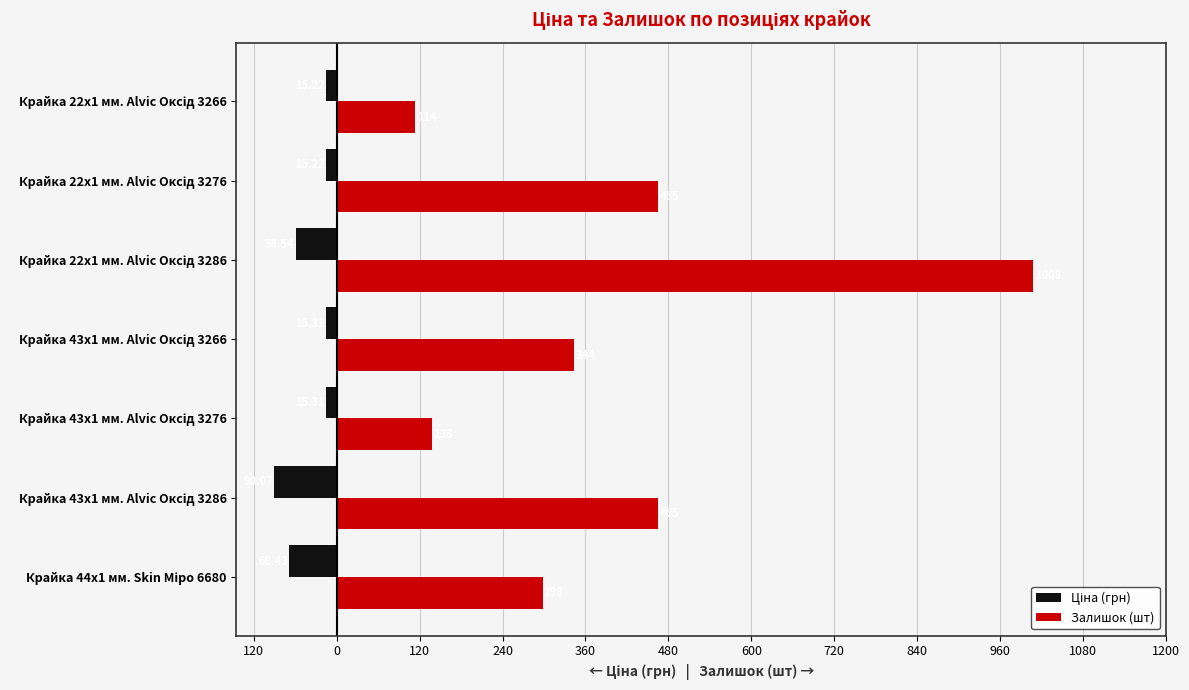

What is the sum of all Ціна (грн) values?

-278.1